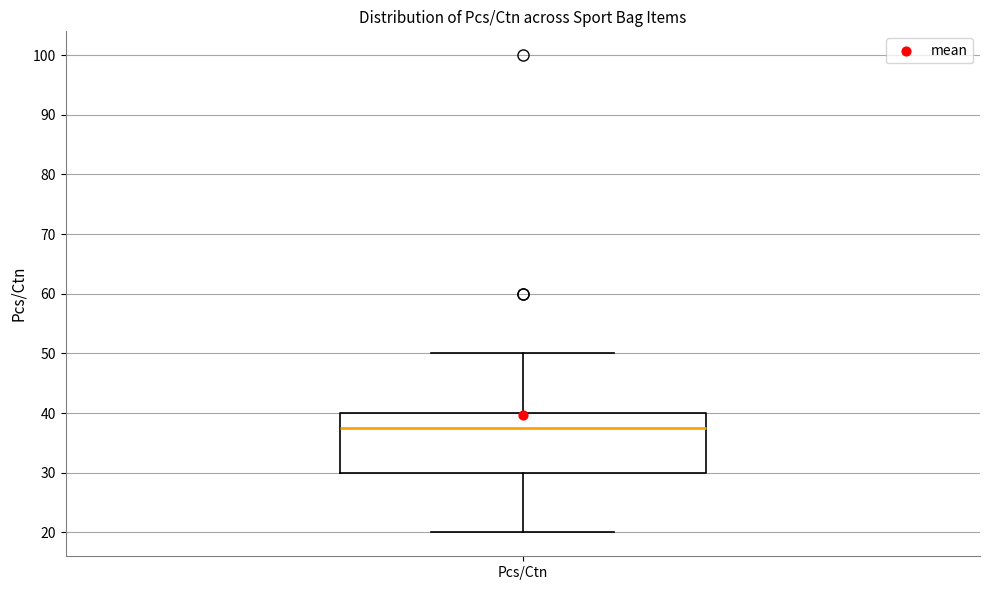

Read this box plot against the y-axis: the position of the median line, the range covered by the box, and the ends of both whiskers. The values are not printed on the chart, so give them approximately, as read against the axis.

median 38, box 30 to 40, whiskers 20 to 50